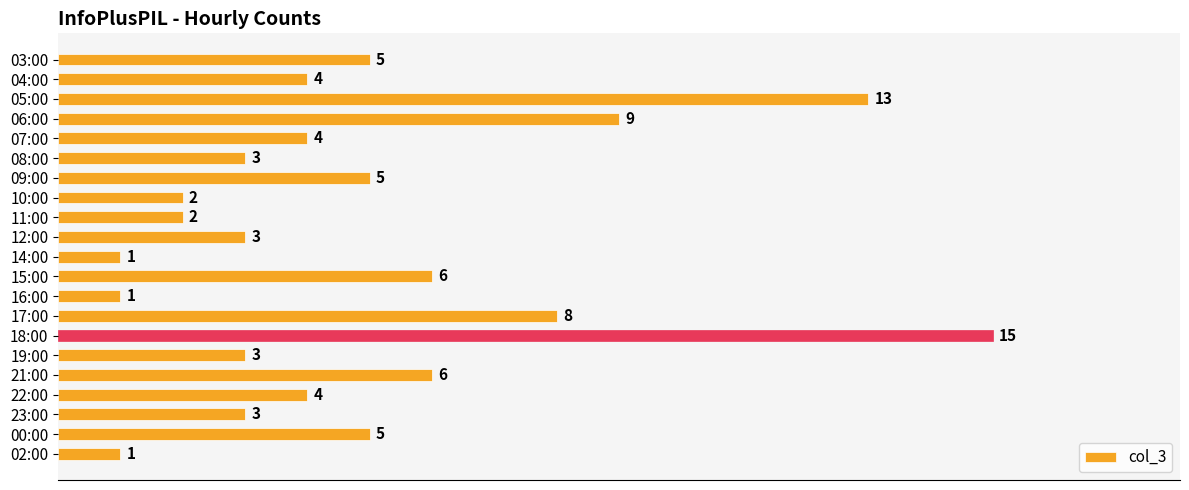

What position from the bottom is 05:00?

19